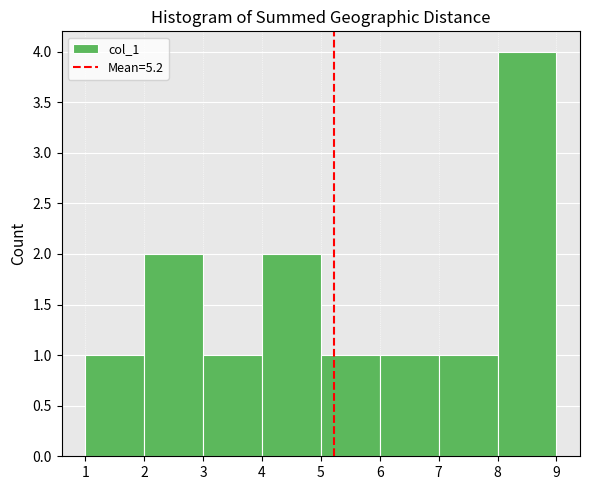

Reading left to right, transcribe this chart: for each bar, give the range it covers on the x-axis and its height. The values are not printed on the chart, so give them approximately, as read against the axis.

1 to 2: 1
2 to 3: 2
3 to 4: 1
4 to 5: 2
5 to 6: 1
6 to 7: 1
7 to 8: 1
8 to 9: 4